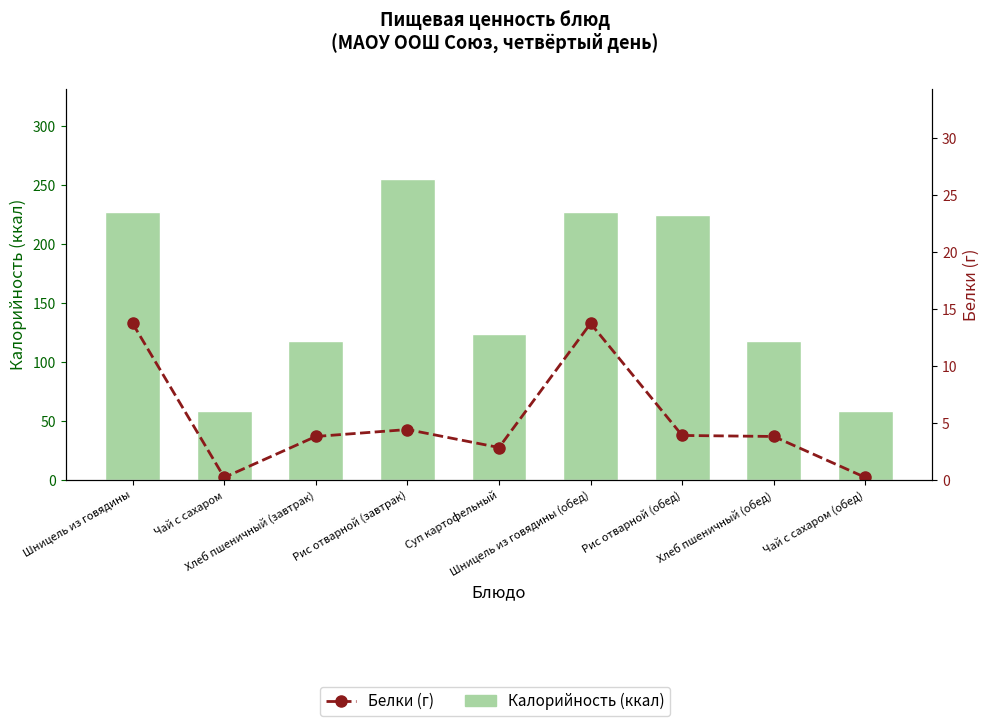

What is the difference between the highest and lowest values at Чай с сахаром (обед)?

57.8